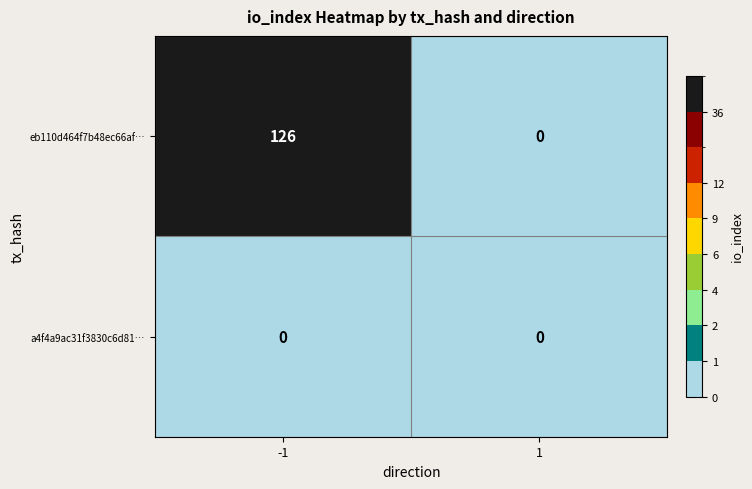

What is the highest value of the eb110d464f7b48ec66af… series?

126